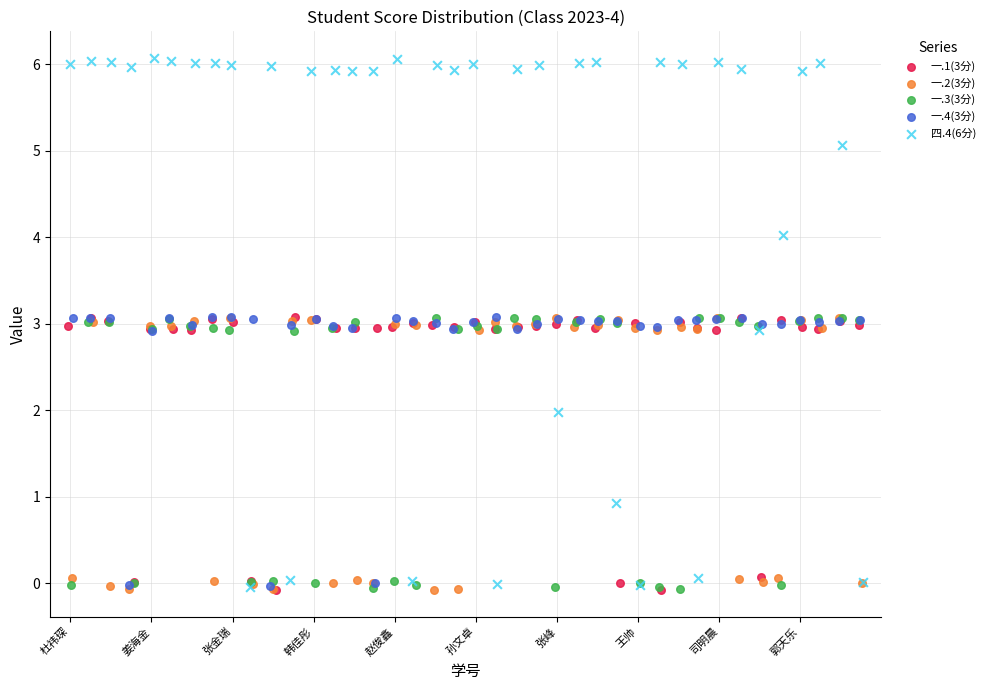

Which series contains the highest Y value?

四.4(6分)